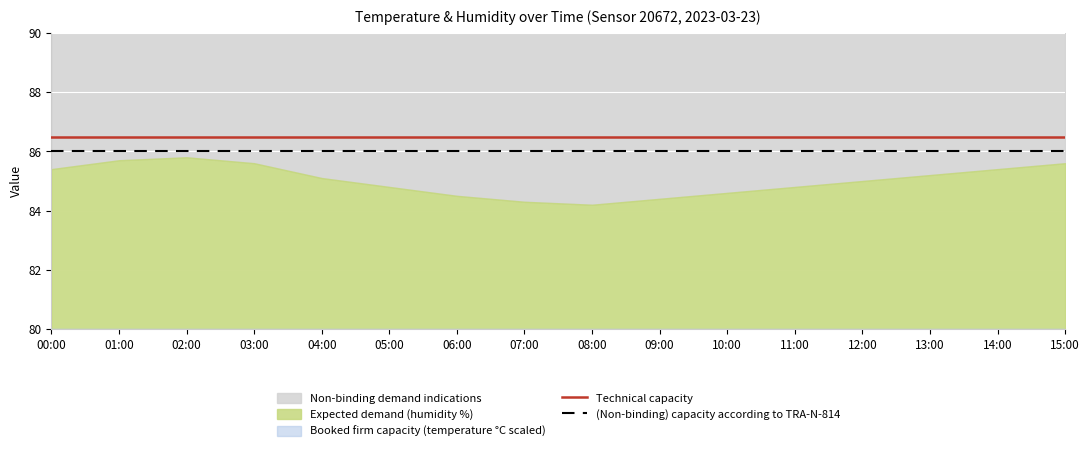

What is the minimum value for (Non-binding) capacity according to TRA-N-814?

86.0